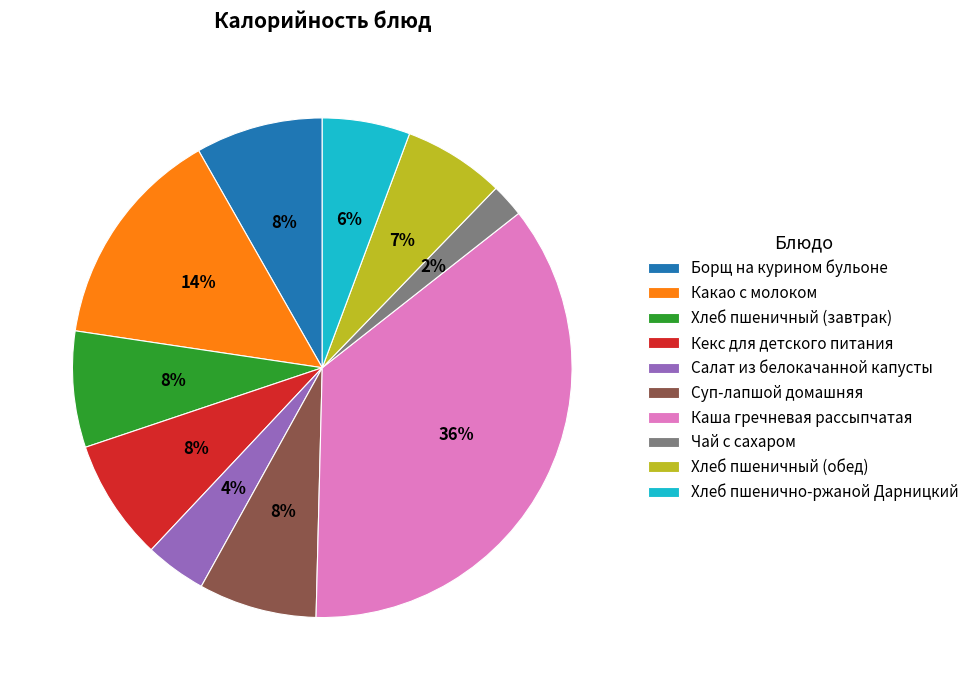

To the nearest percent, what is the average slice percentage?

10%